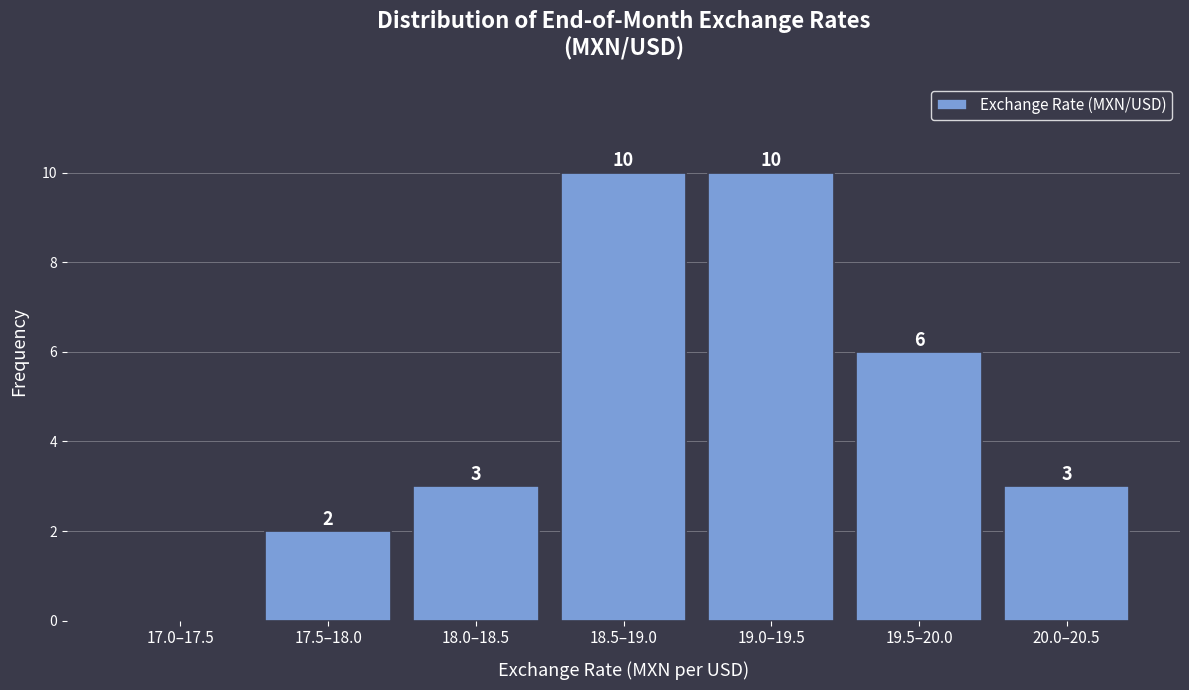

Reading left to right, extract all data points from this chart.

17.0–17.5=0	17.5–18.0=2	18.0–18.5=3	18.5–19.0=10	19.0–19.5=10	19.5–20.0=6	20.0–20.5=3